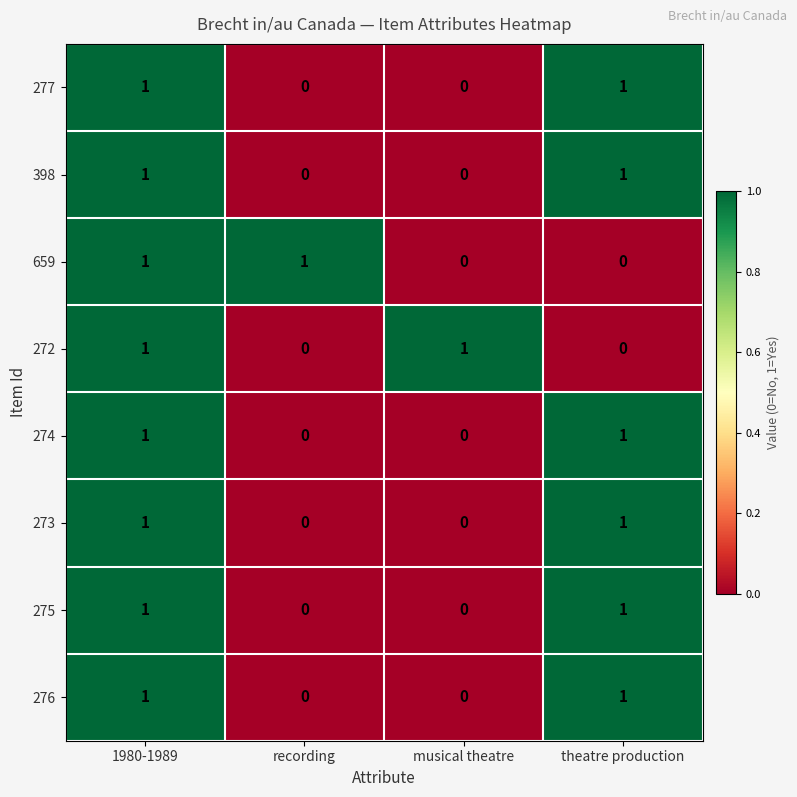

How many values in the 274 series are below 1?

2